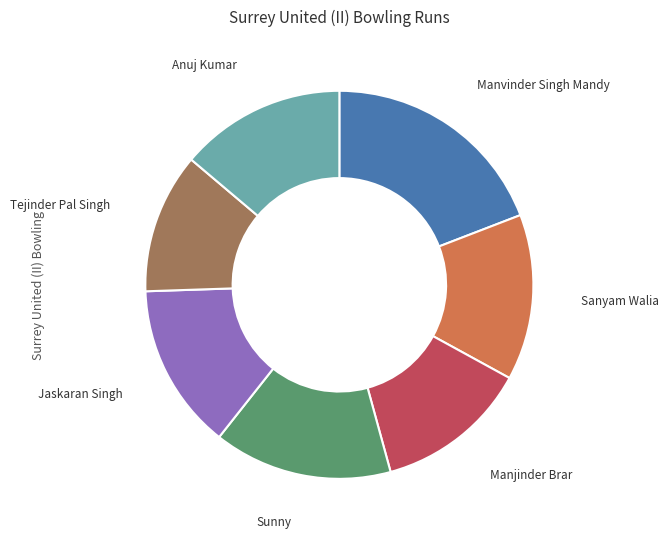

Between Manvinder Singh Mandy and Anuj Kumar, which is larger?

Manvinder Singh Mandy